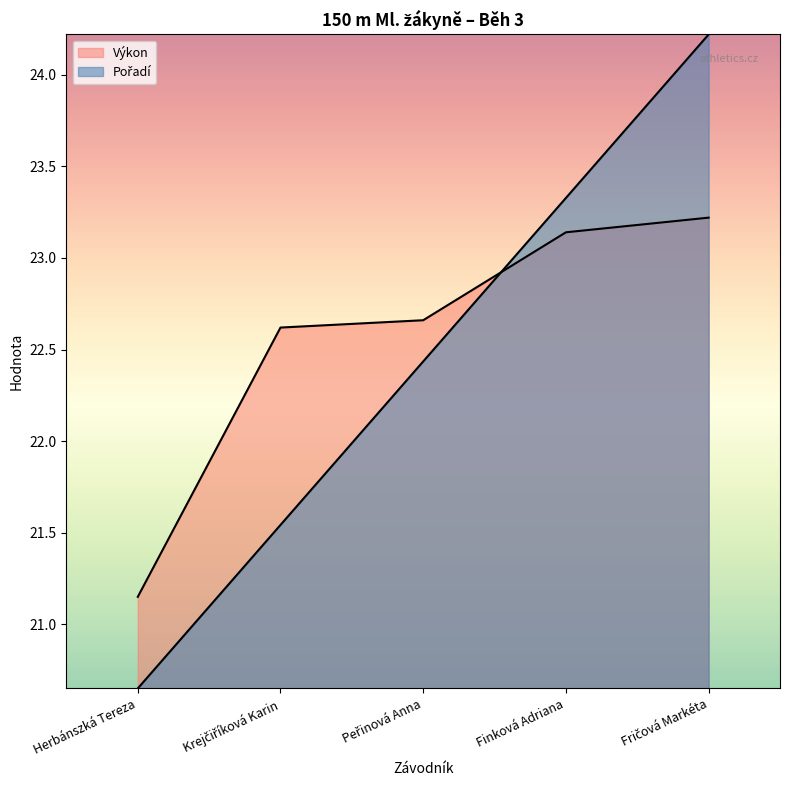

Which series has the largest range (max minus min)?

Pořadí